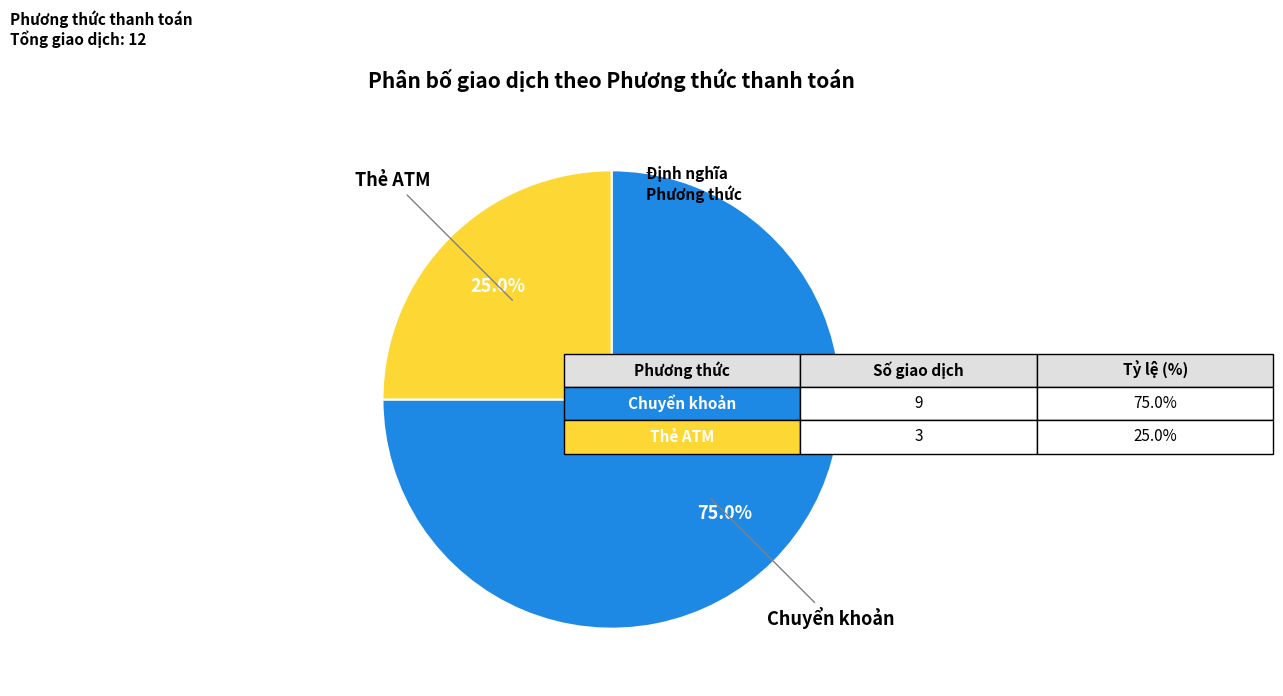

Does any single category account for the majority?

Yes